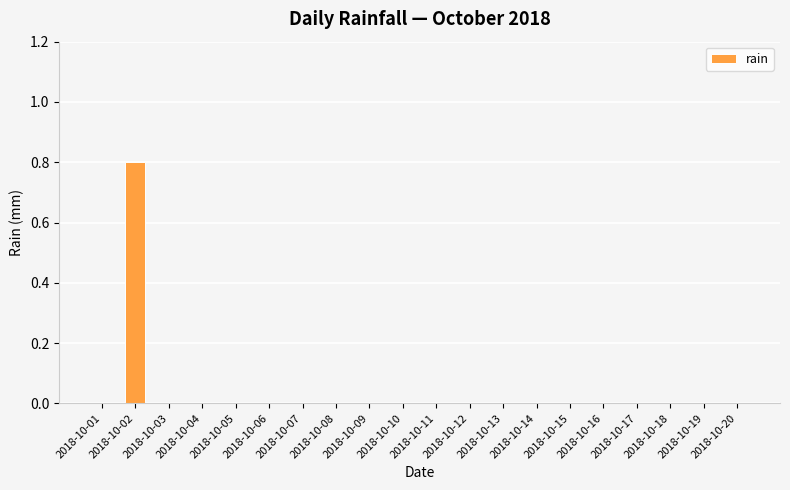

Reading right to left, list all the values displayed in this chart.

0.0	0.0	0.0	0.0	0.0	0.0	0.0	0.0	0.0	0.0	0.0	0.0	0.0	0.0	0.0	0.0	0.0	0.0	0.8	0.0